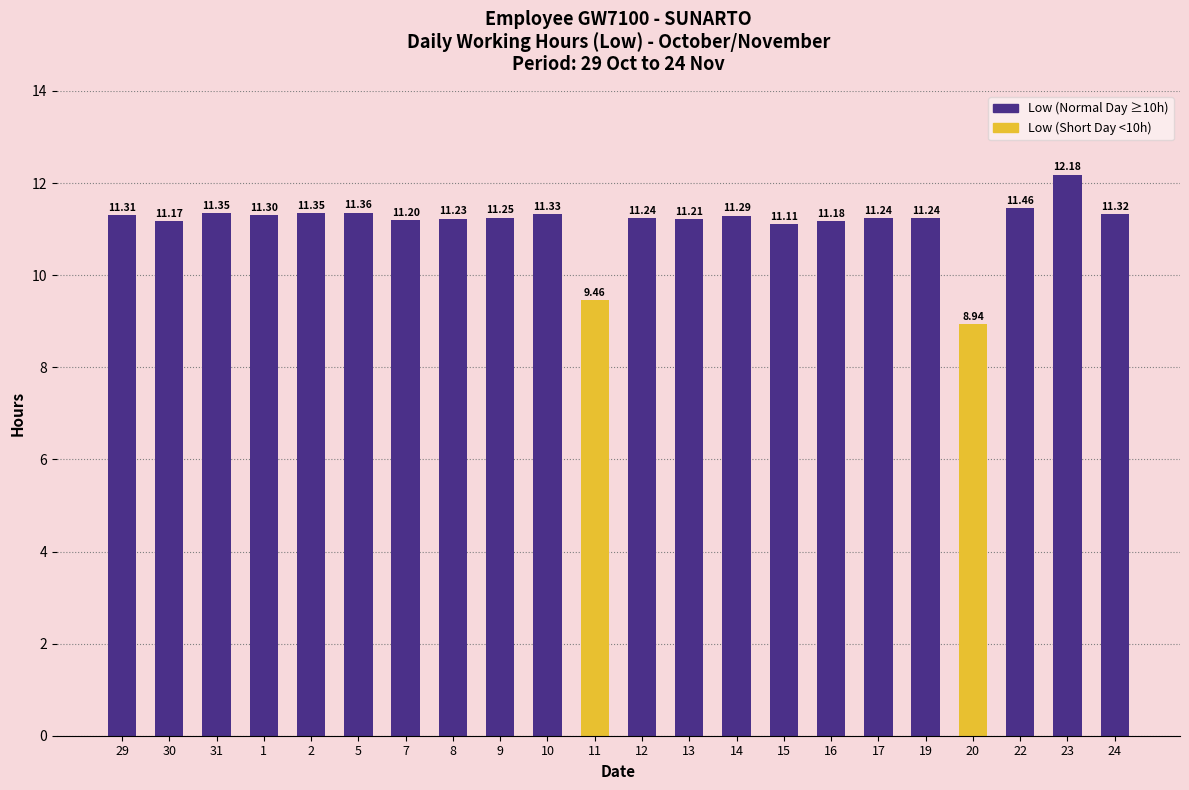

Does the chart contain any negative values?

No